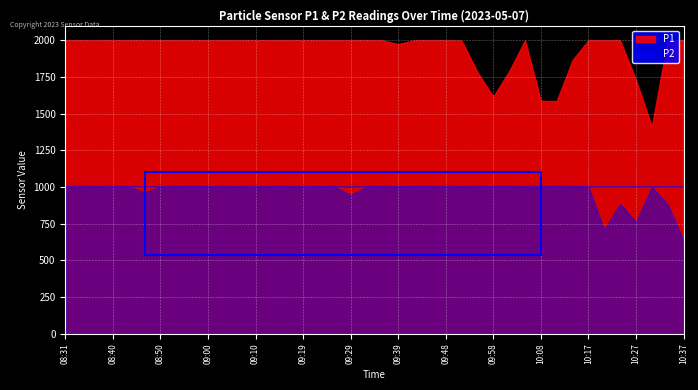

True or false: P1 and P2 cross at least once.

False